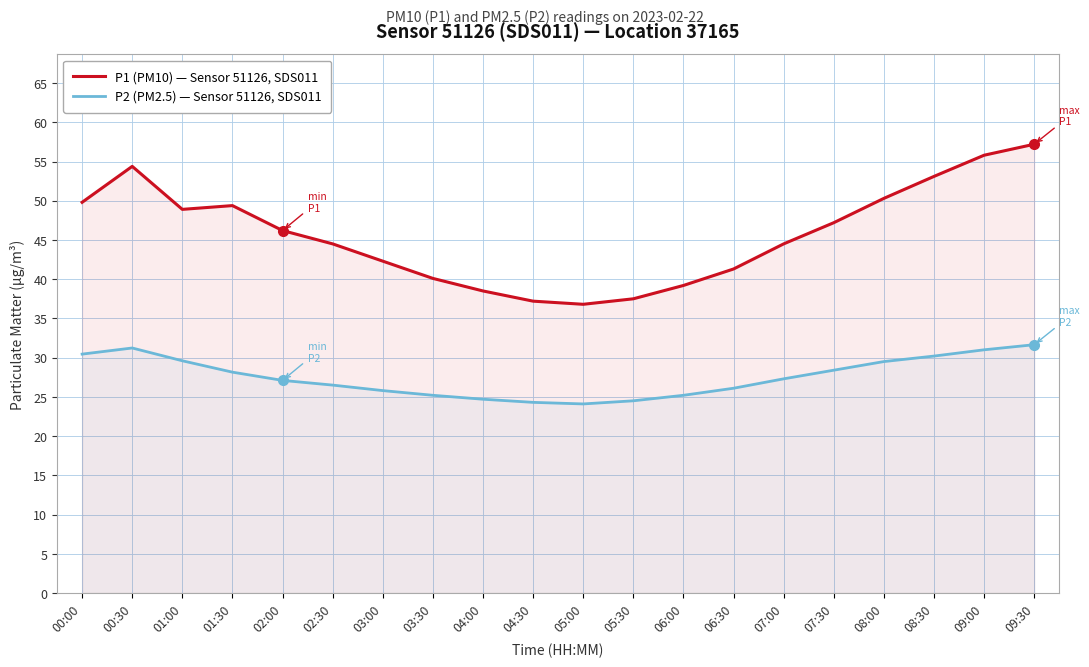

True or false: P2 (PM2.5) — Sensor 51126, SDS011 and P1 (PM10) — Sensor 51126, SDS011 cross at least once.

False